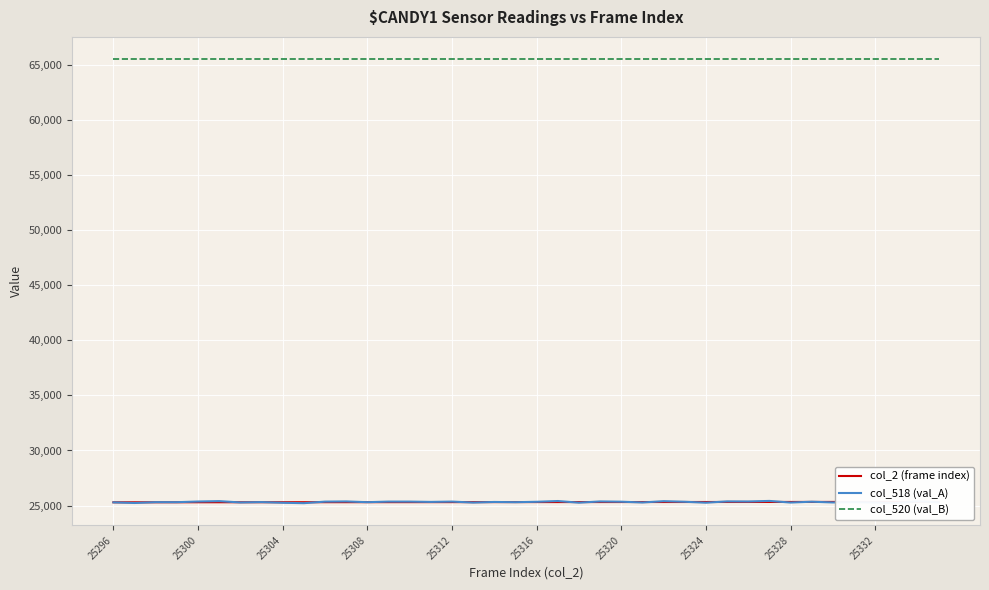

How many values in the col_2 (frame index) series exceed 25316?

19